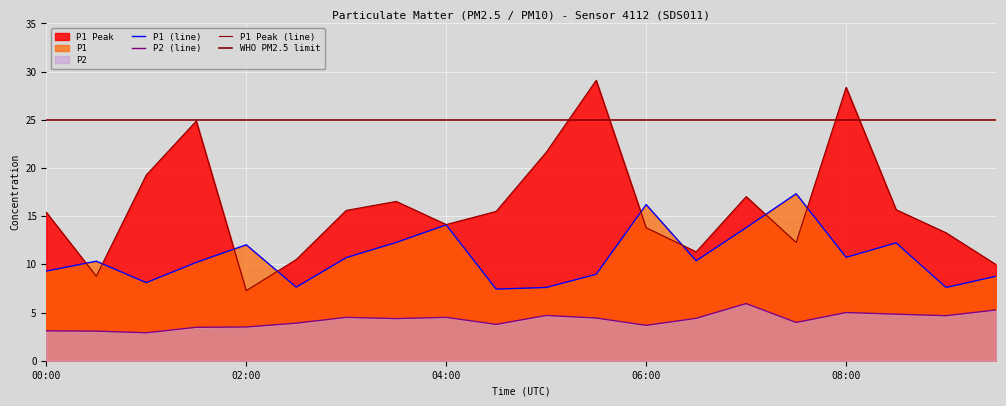

True or false: P1 and P2 intersect in this chart.

False